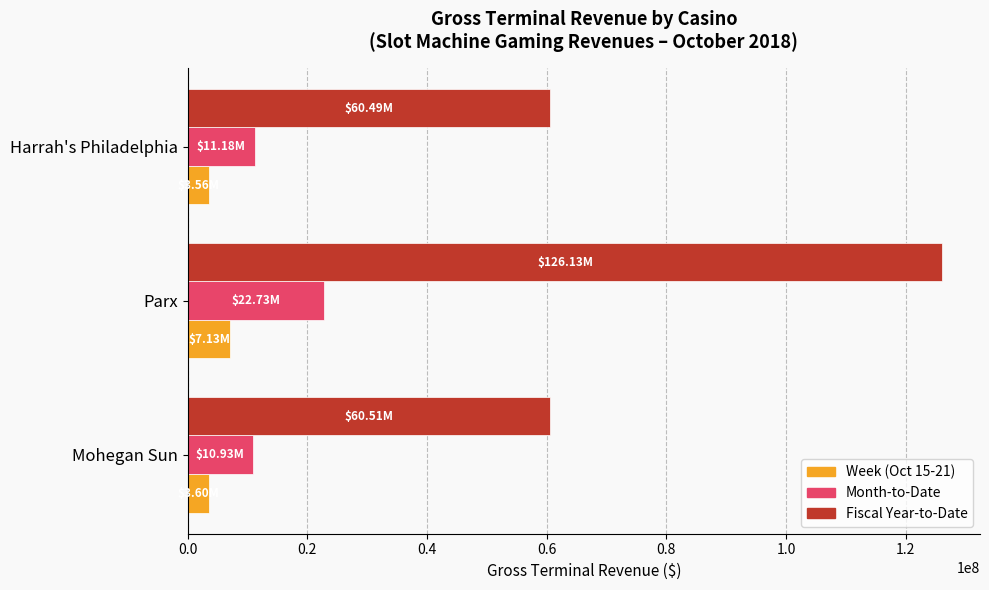

Which series has the widest spread of values?

Fiscal Year-to-Date